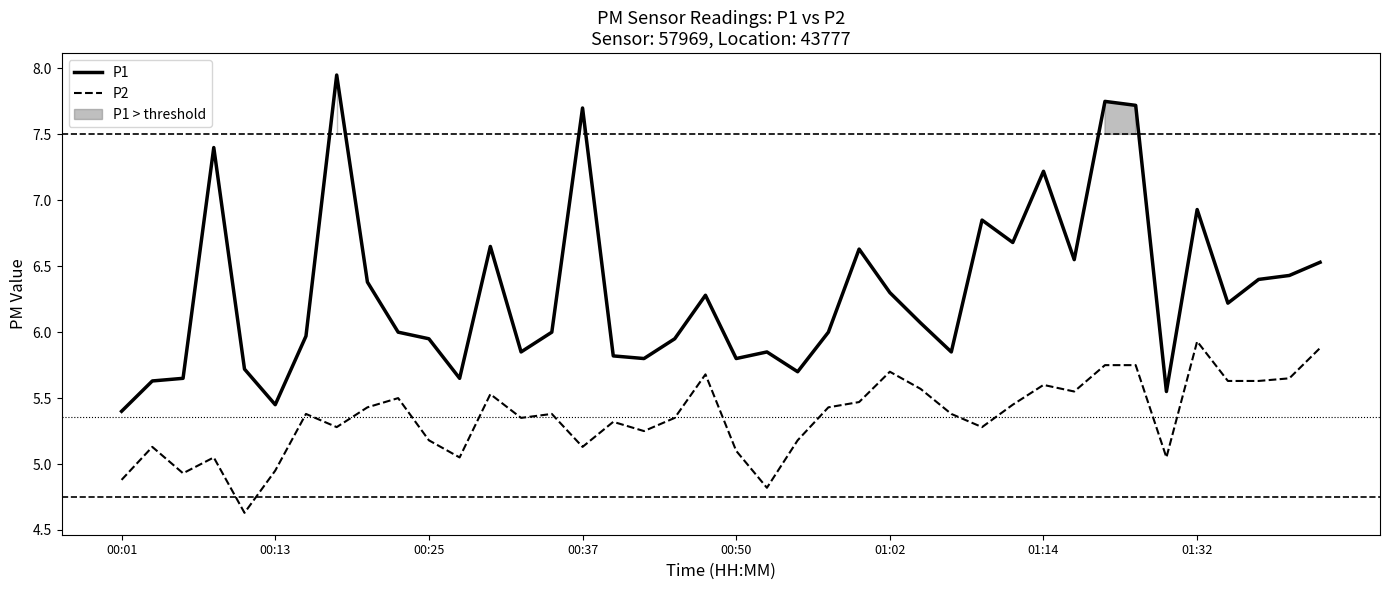

True or false: P2 and P1 cross at least once.

False